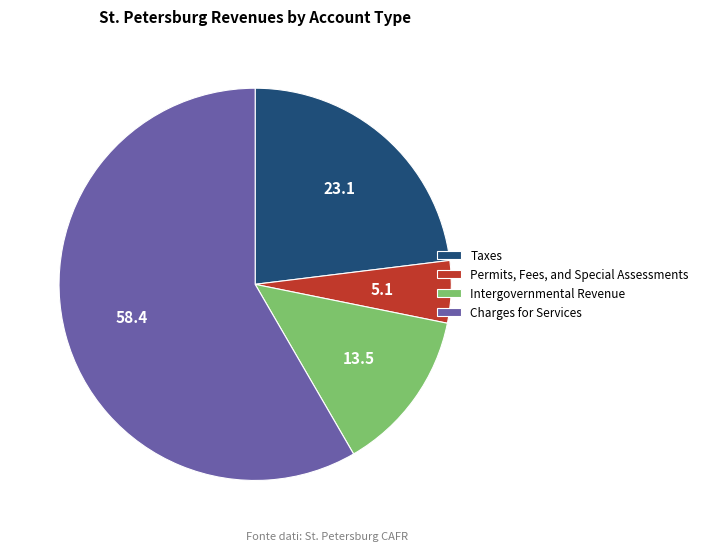

Count the number of slices in the pie.

4